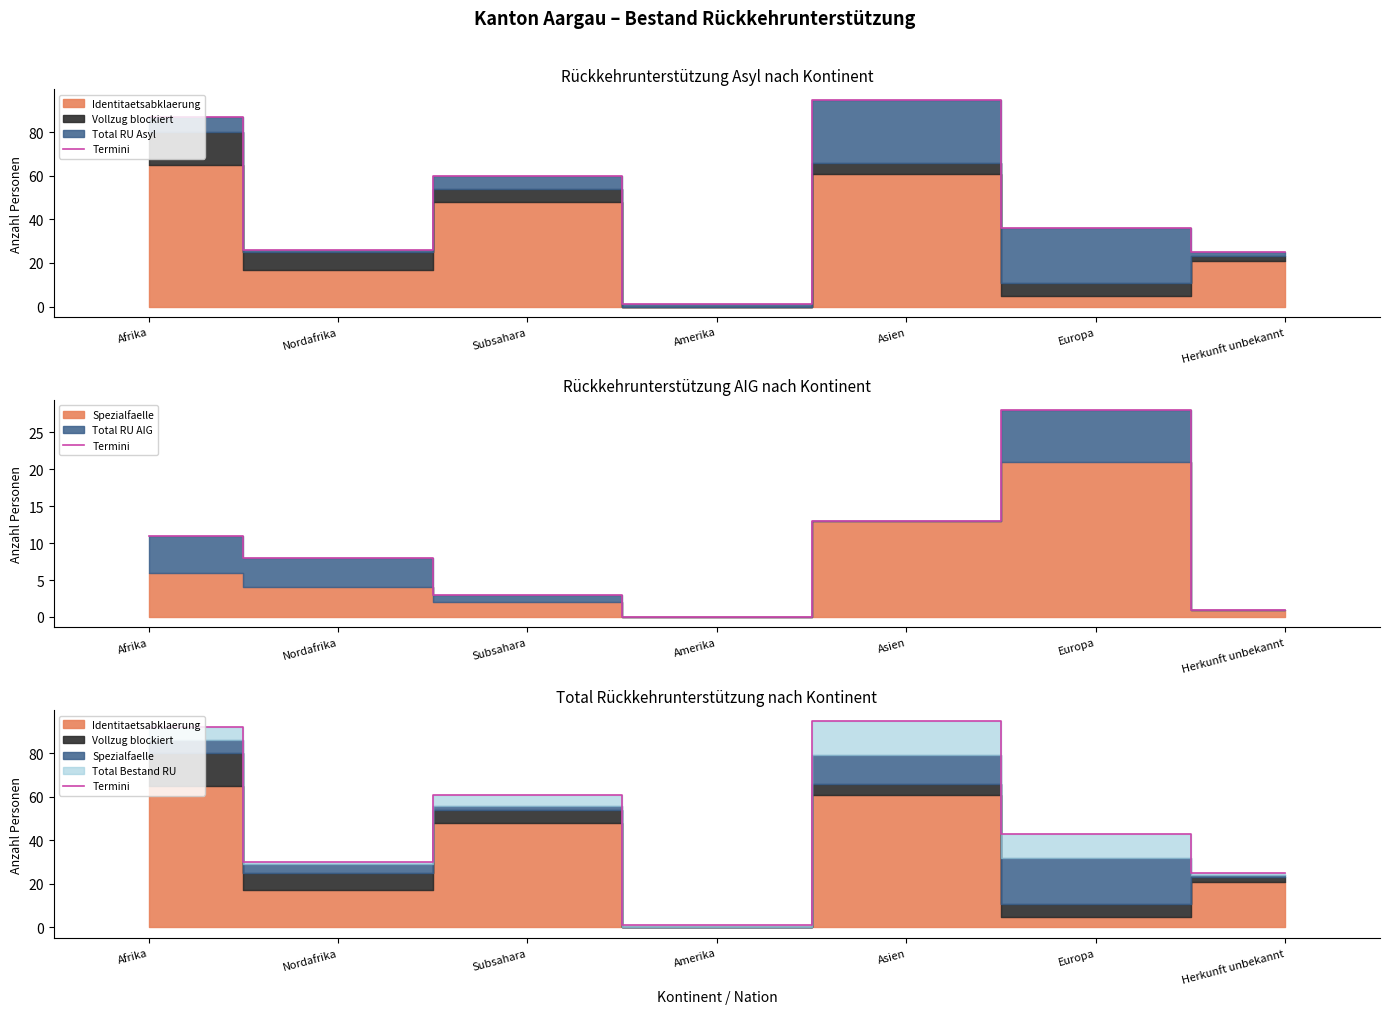

Reading right to left, extract all data points from this chart.

25	43	95	1	61	30	92